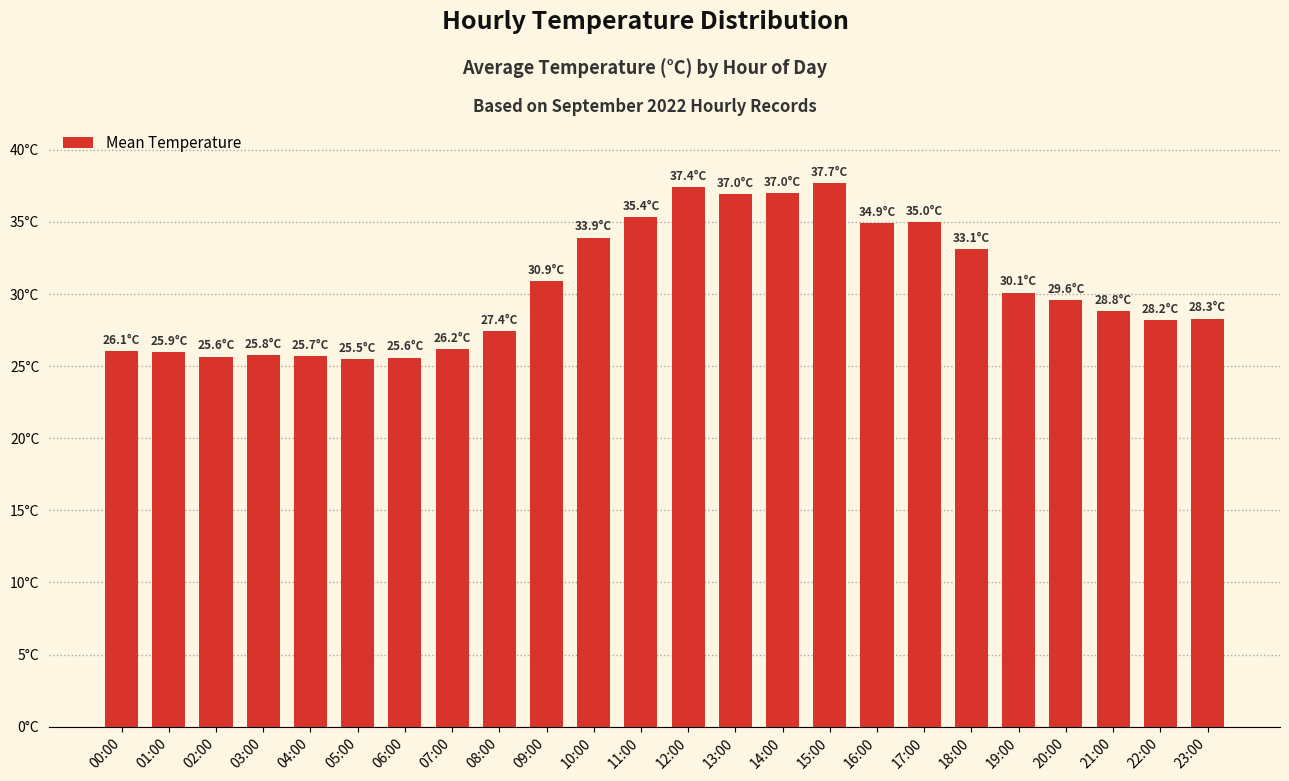

What is the label of the 14th bar from the right?

10:00